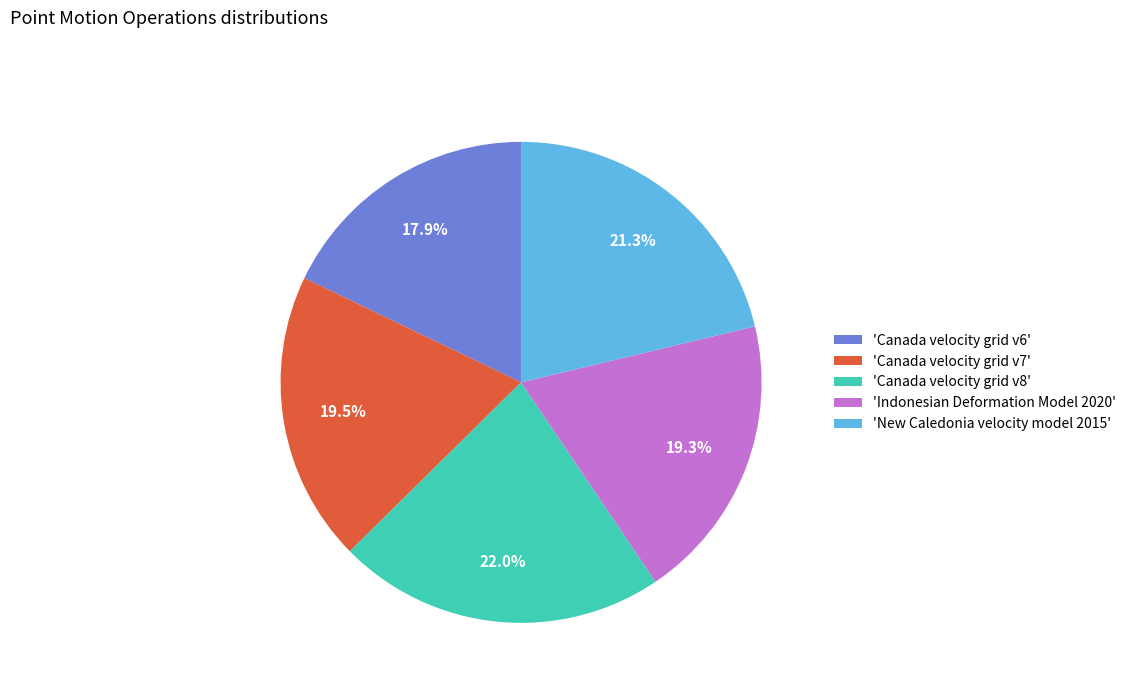

Does any single category account for the majority?

No